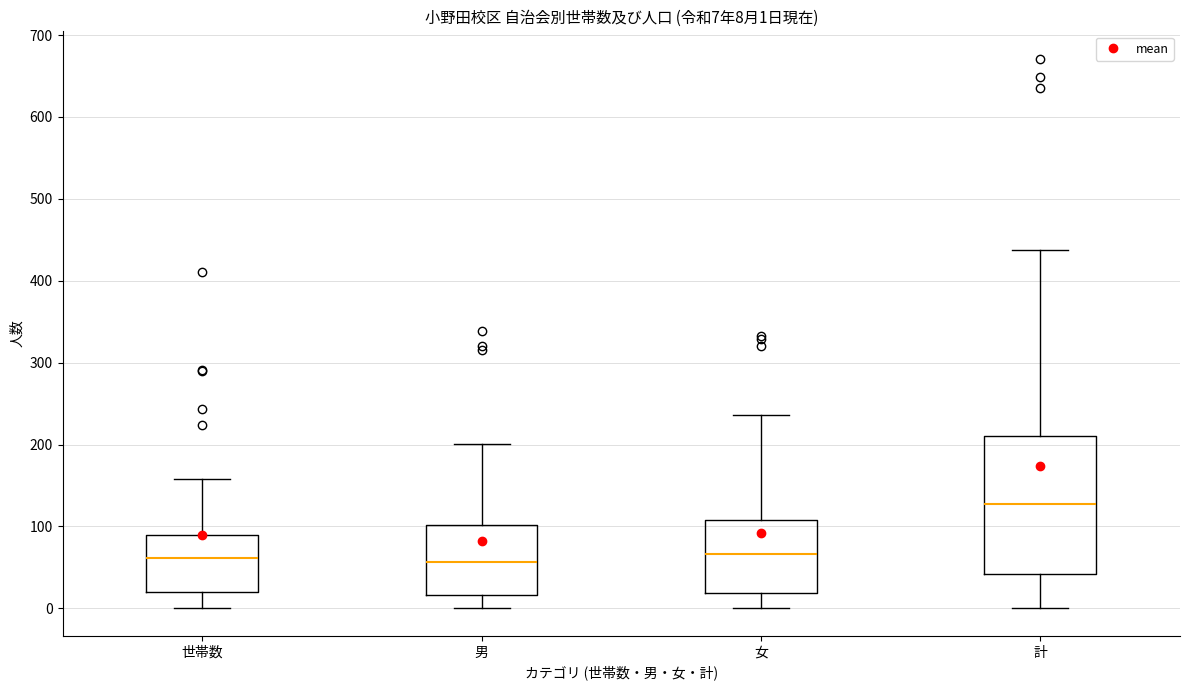

Comparing the boxes themselves (not the whiskers), which one is the tallest?

計